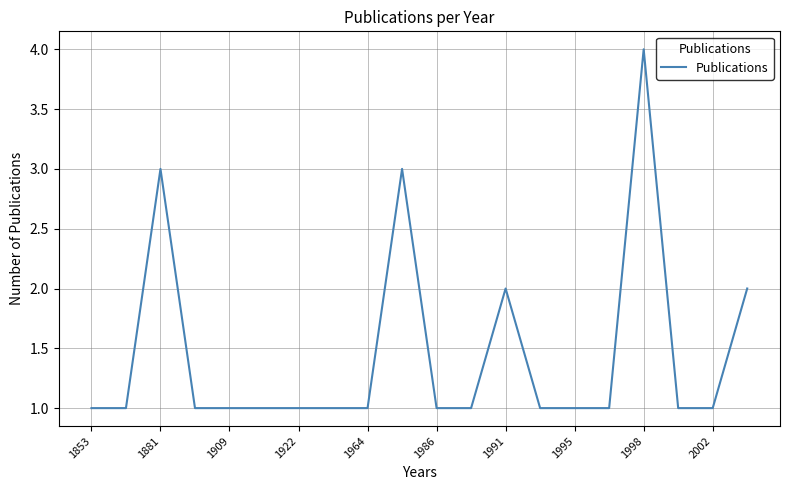

What is the greatest value displayed?

4